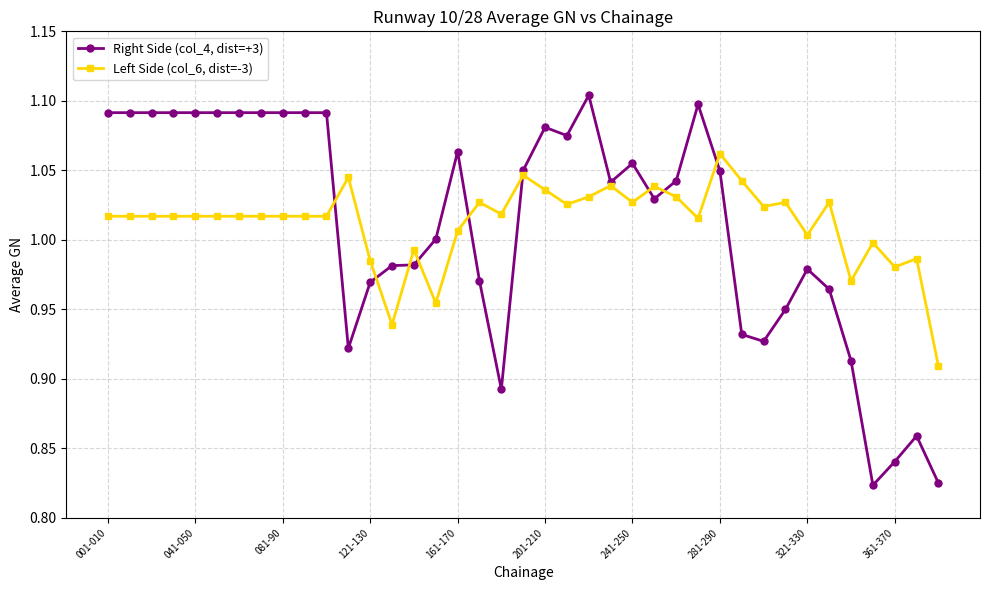

Which series has the largest range (max minus min)?

Right Side (col_4, dist=+3)